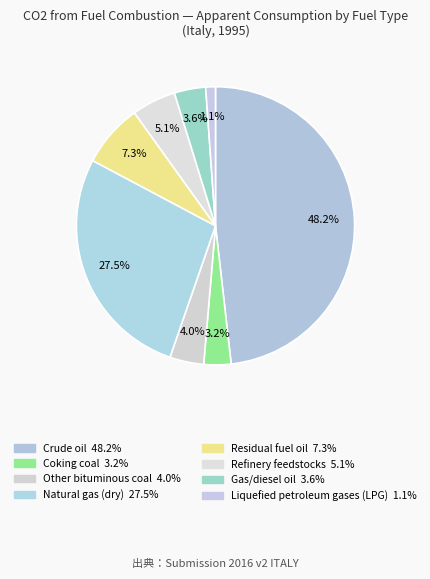

What is the smallest slice in the pie chart?

Liquefied petroleum gases (LPG)